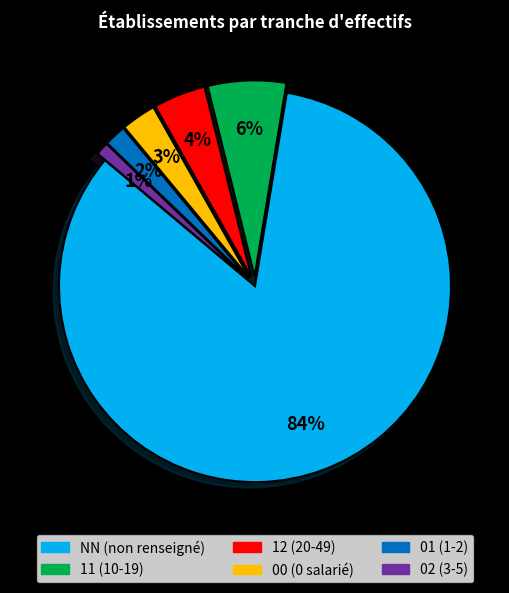

To the nearest percent, what is the combined percentage of 00 and 02?

4%